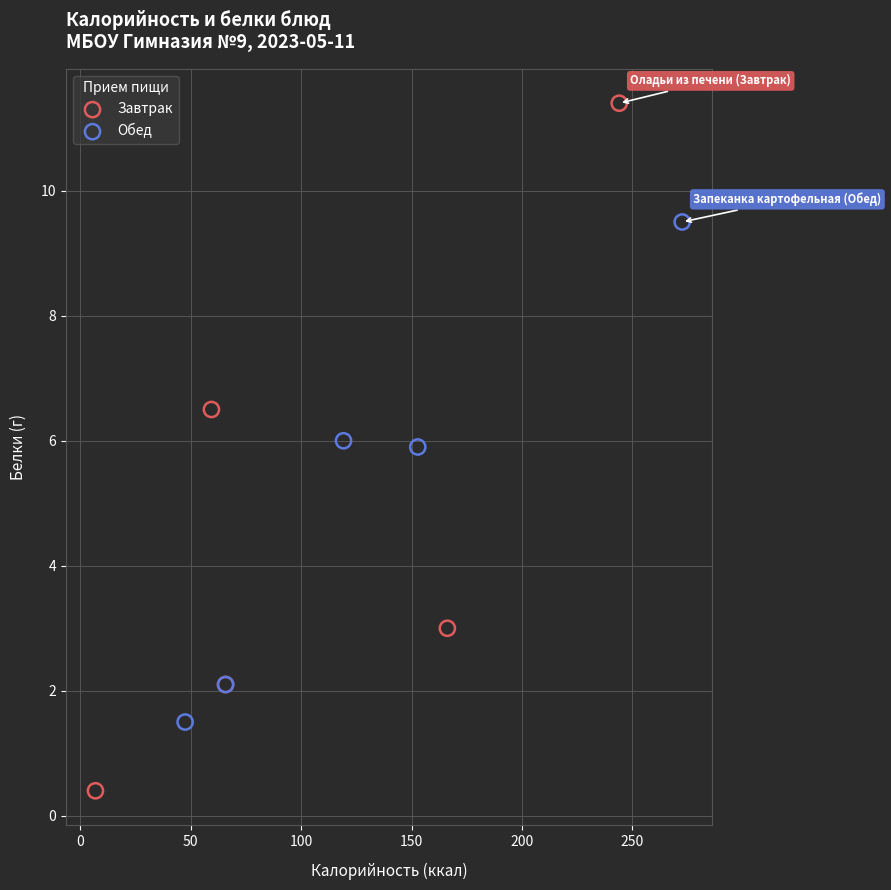

Which series has the widest spread of Y values?

Завтрак